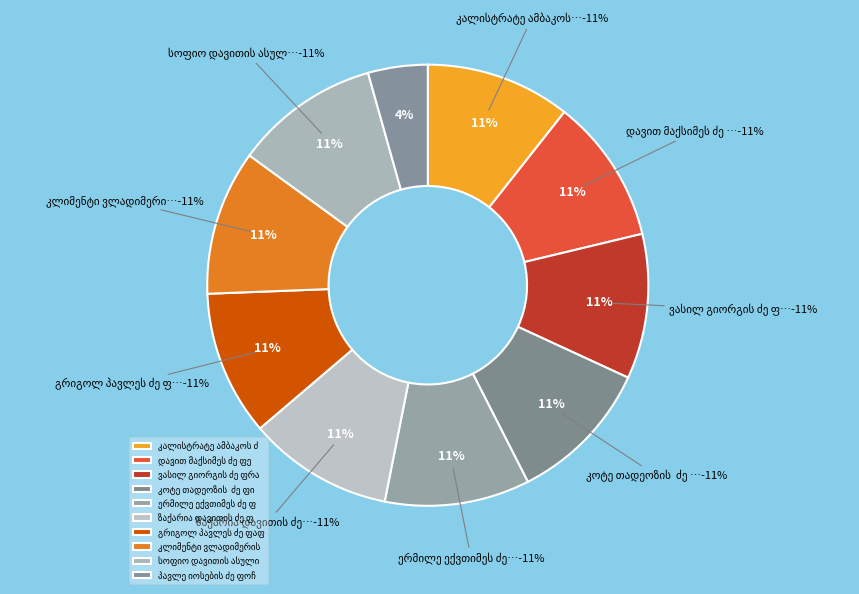

What is the change in value from ზაქარია დავითის ძე ფარესიშვილი to პავლე იოსების ძე ფოჩხიძე?

-14715